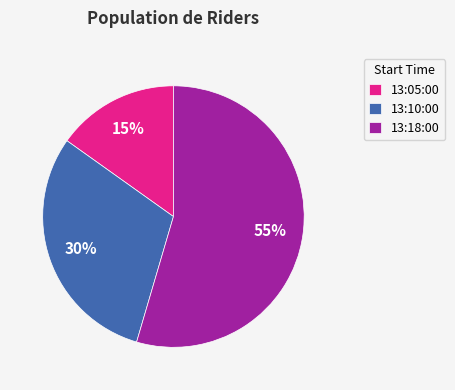

Between 13:05:00 and 13:18:00, which is larger?

13:18:00